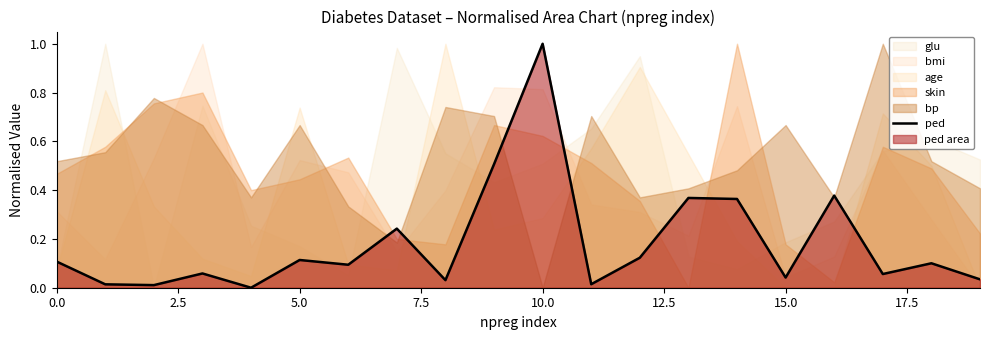

Does the chart display data point markers on the line(s)?

No